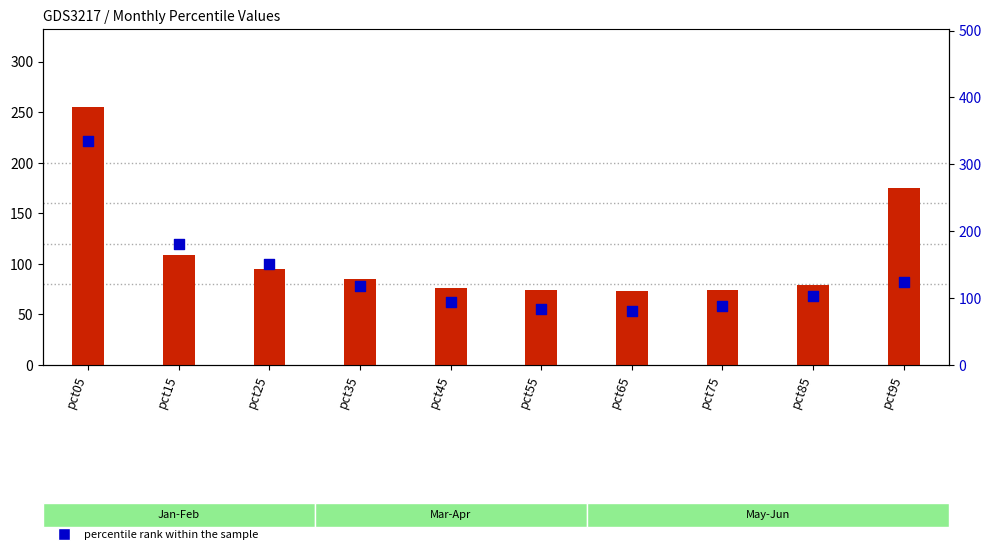

Which series has the largest Y range (max minus min)?

percentile rank within the sample